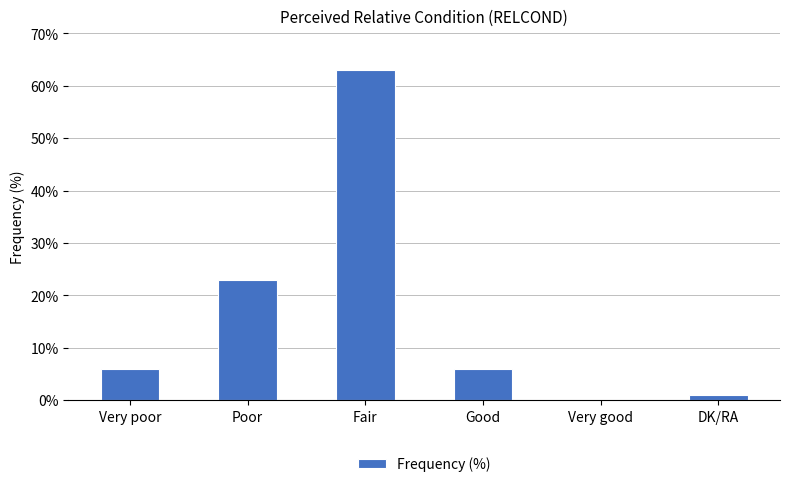

Reading left to right, transcribe all the data shown in this chart.

6	23	63	6	0	1